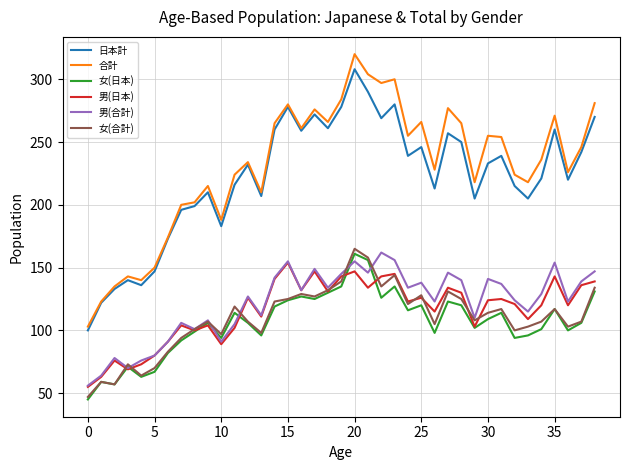

What is the difference between the maximum and minimum values in the 女(合計) series?

118